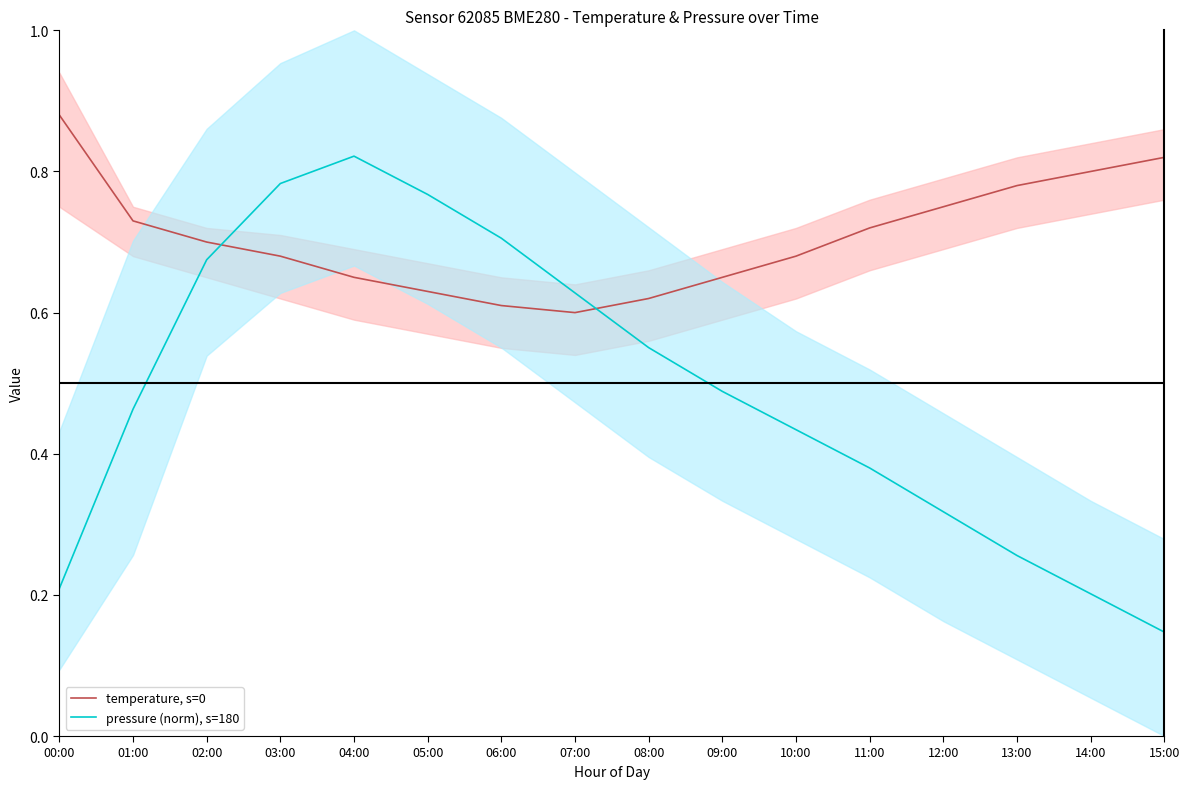

At how many categories does at least one series exceed 0?

16